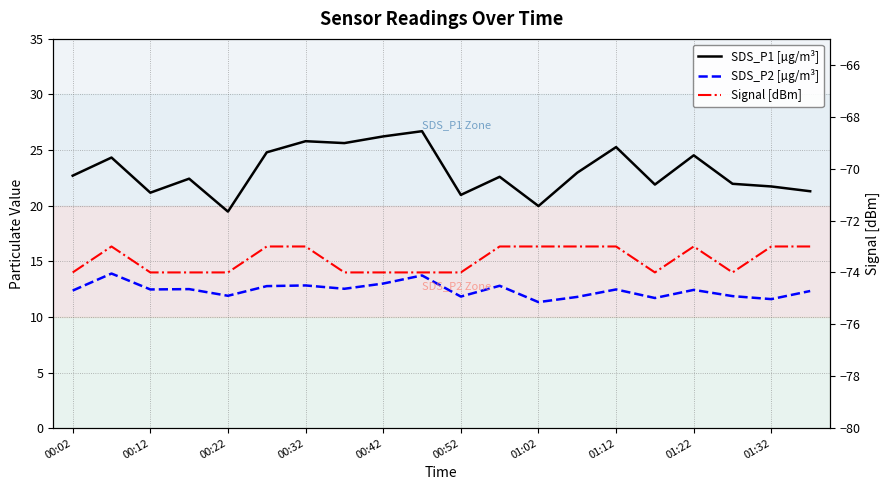

What is the total value across all series at 01:02?

-41.7